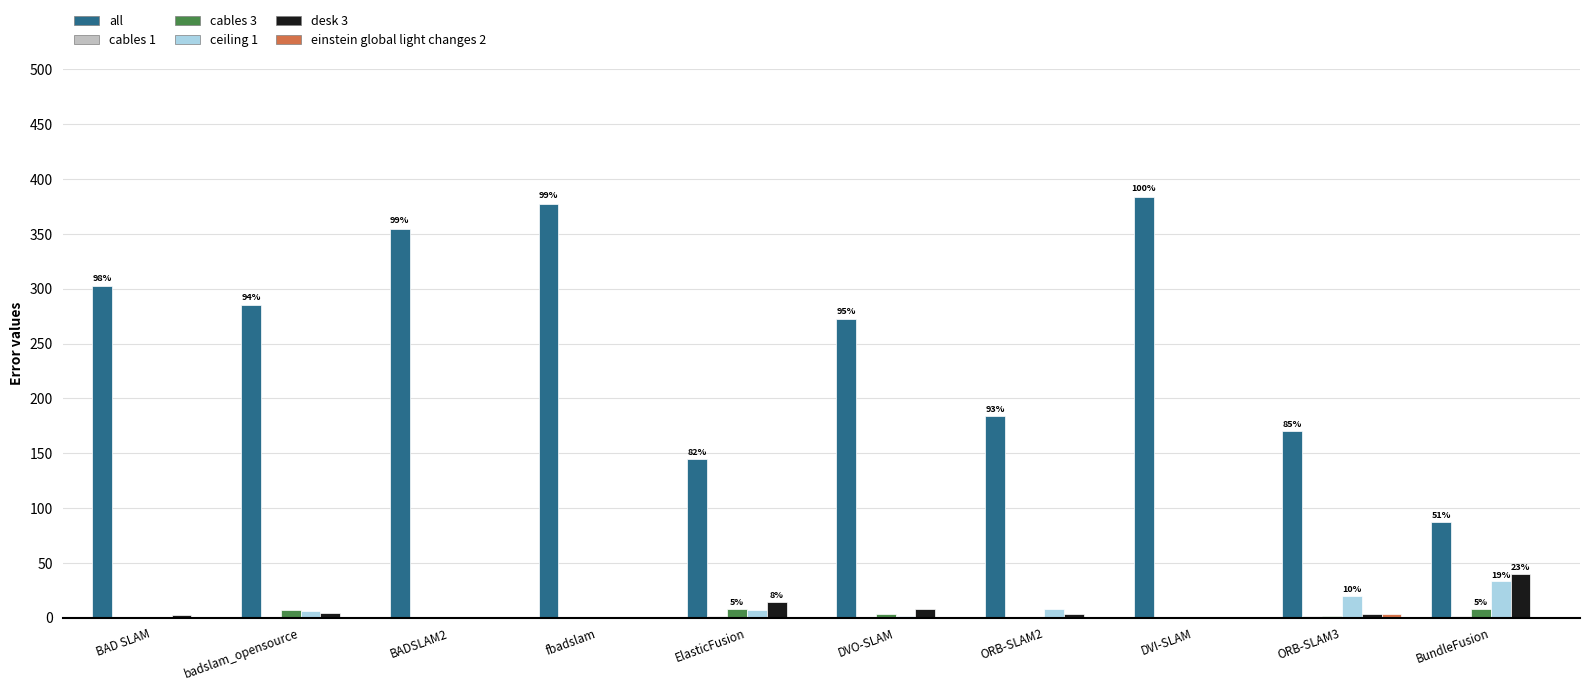

Which series changed the most between DVI-SLAM and BundleFusion?

all